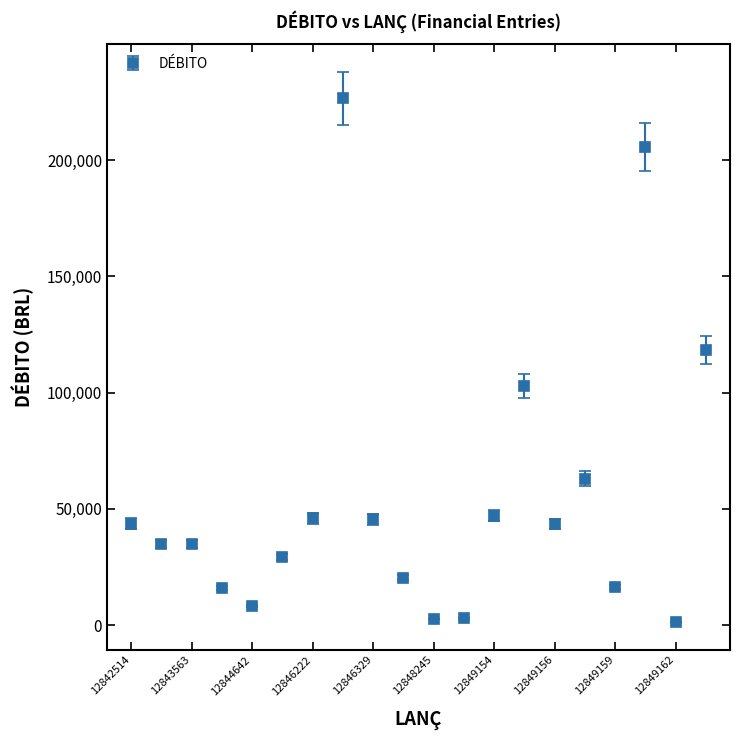

What is the maximum value shown in the chart?

226603.4